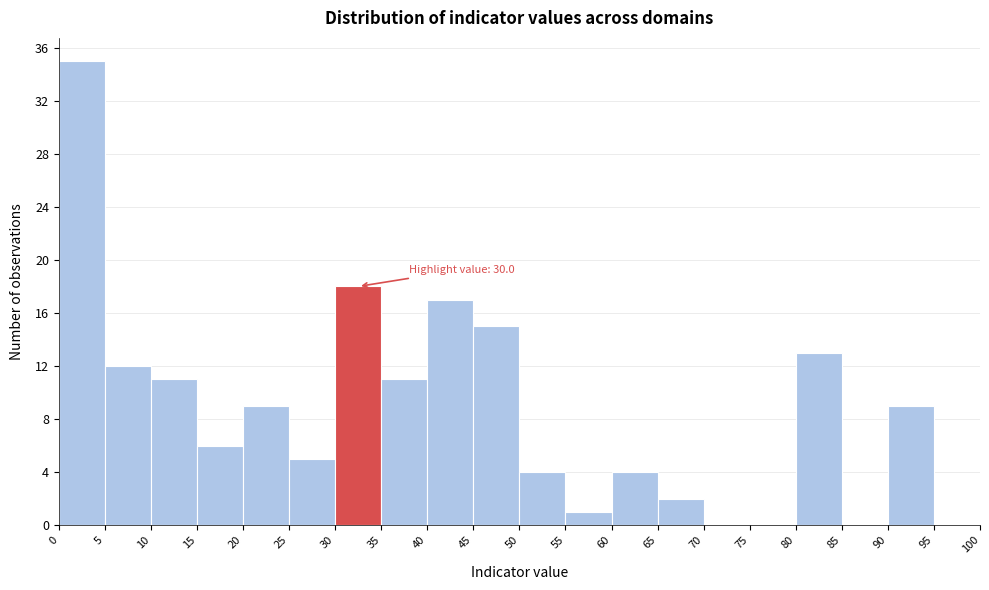

Over which range of the x-axis is the bar tallest?

0 to 5